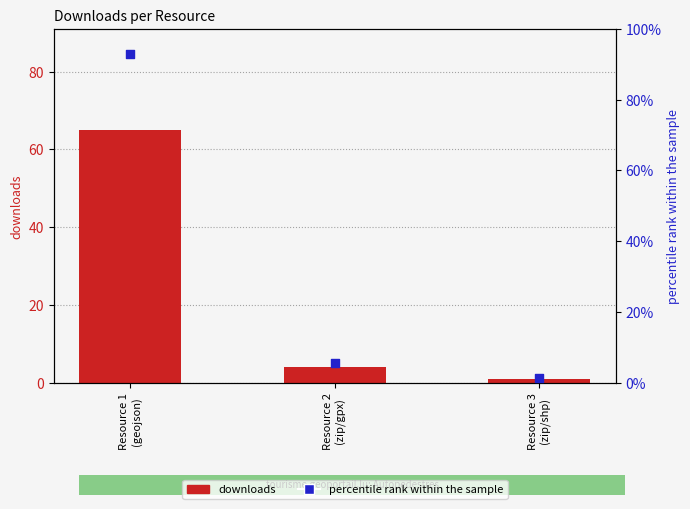

What is the total value across all series at Resource 3
(zip/shp)?

2.4